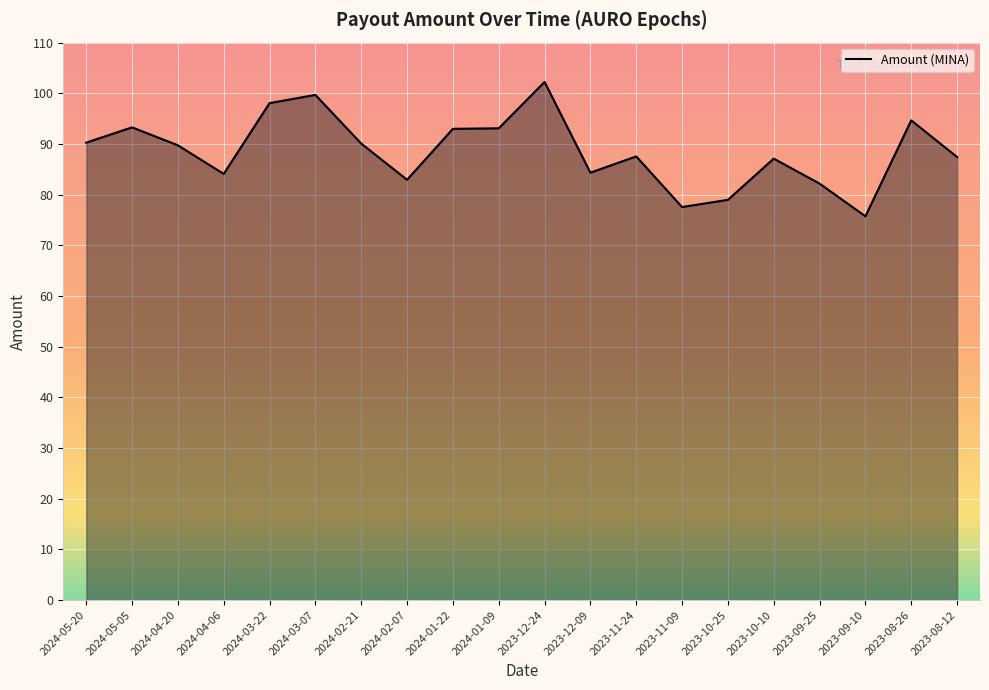

The value at 2024-01-09 is 93.1. True or false?

True